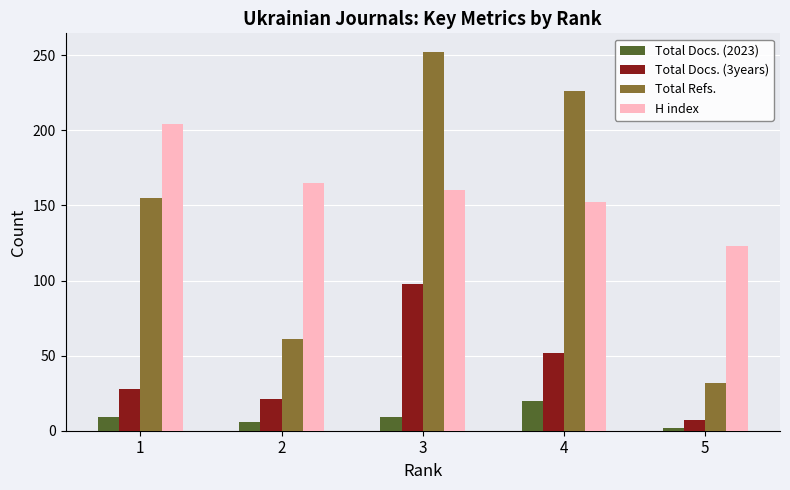

What is the sum of the Total Docs. (3years) values at 1 and 3?

126